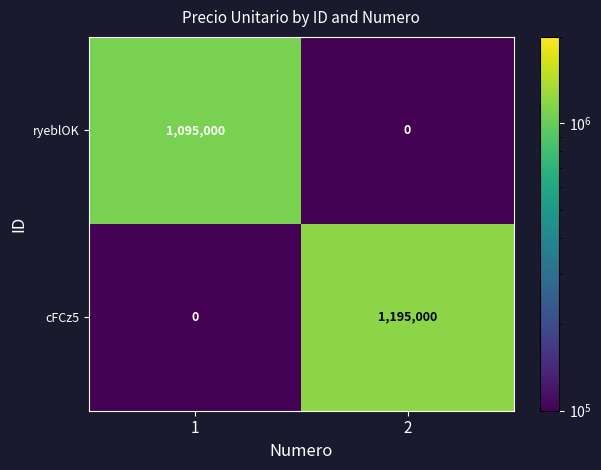

What is the maximum value for cFCz5?

1195000